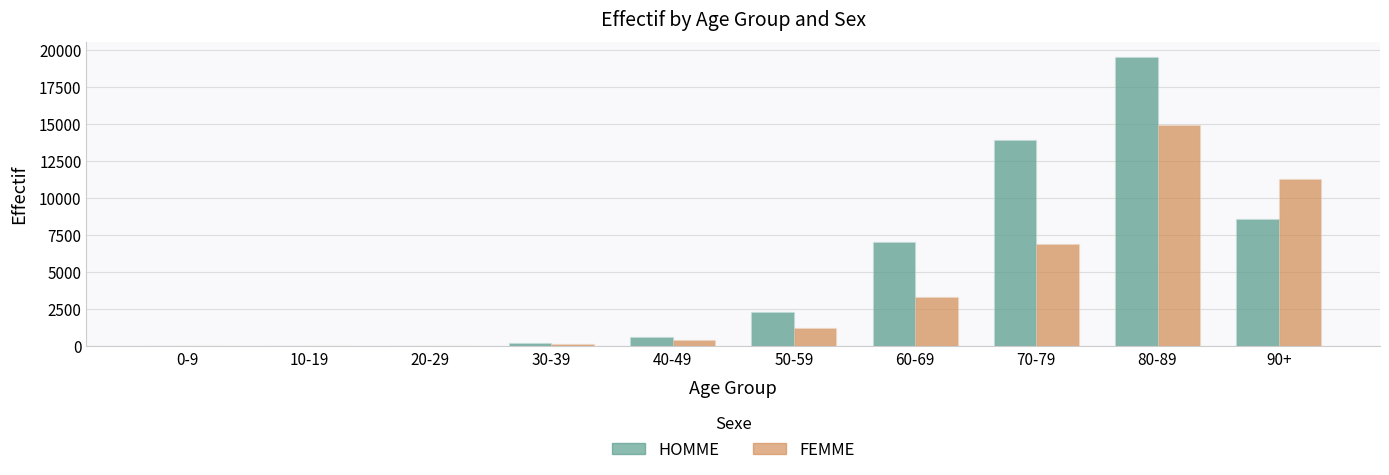

At which label does HOMME reach its peak?

80-89